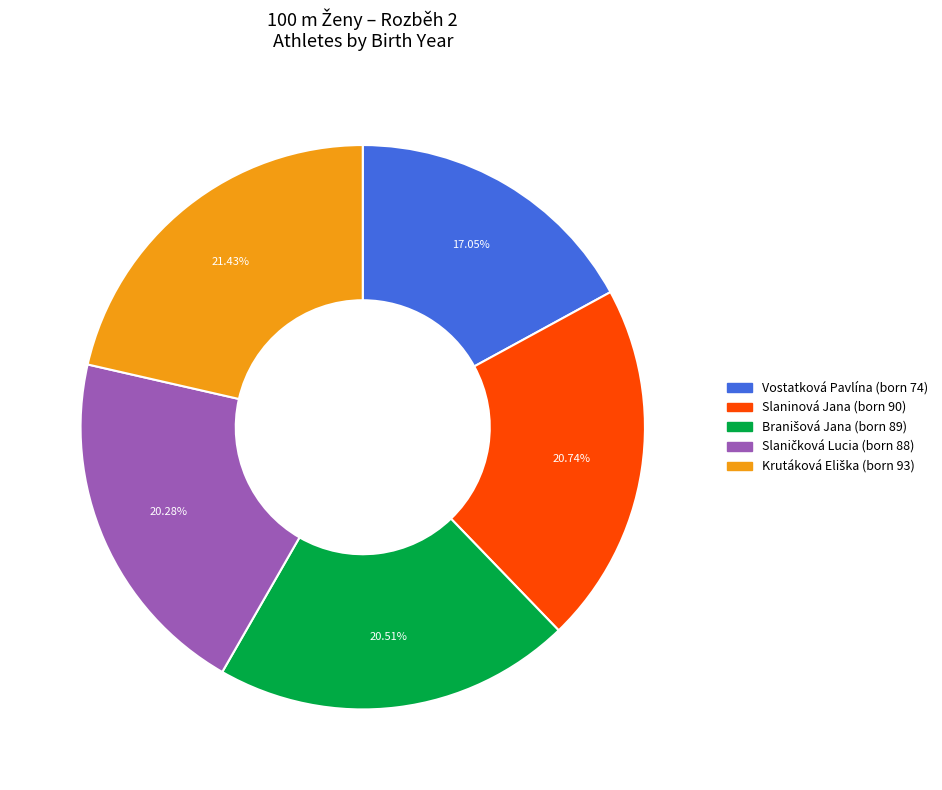

Does any single category account for the majority?

No